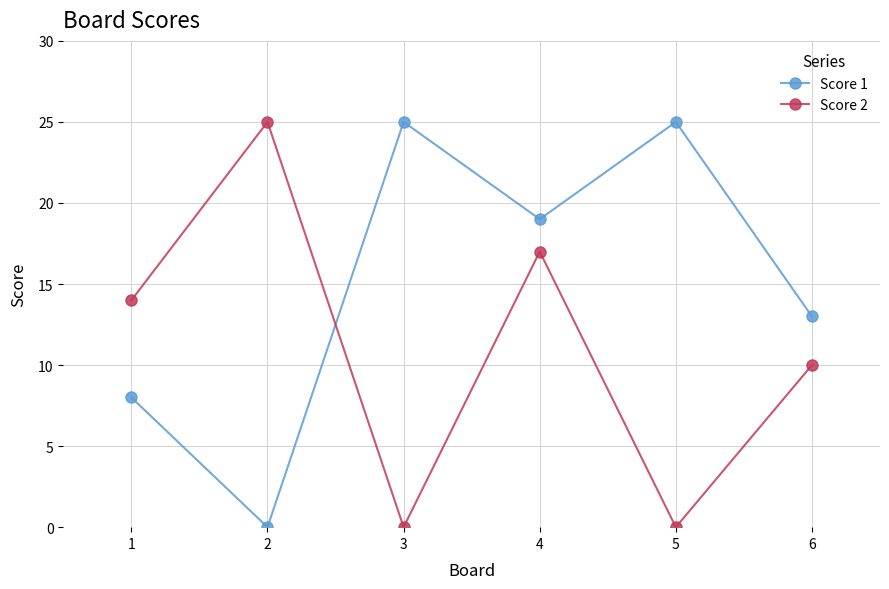

Where do Score 1 and Score 2 first cross each other?

2 and 3